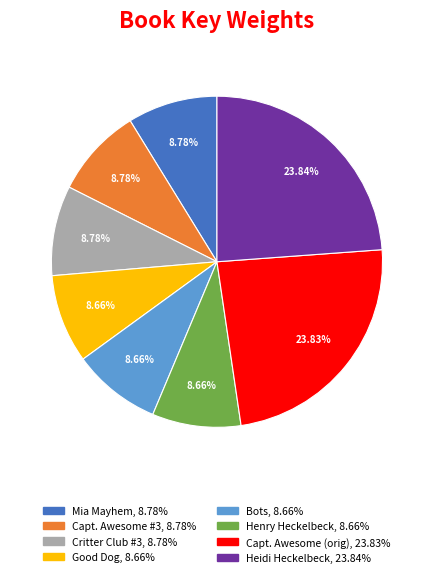

Is there a majority slice in this chart?

No